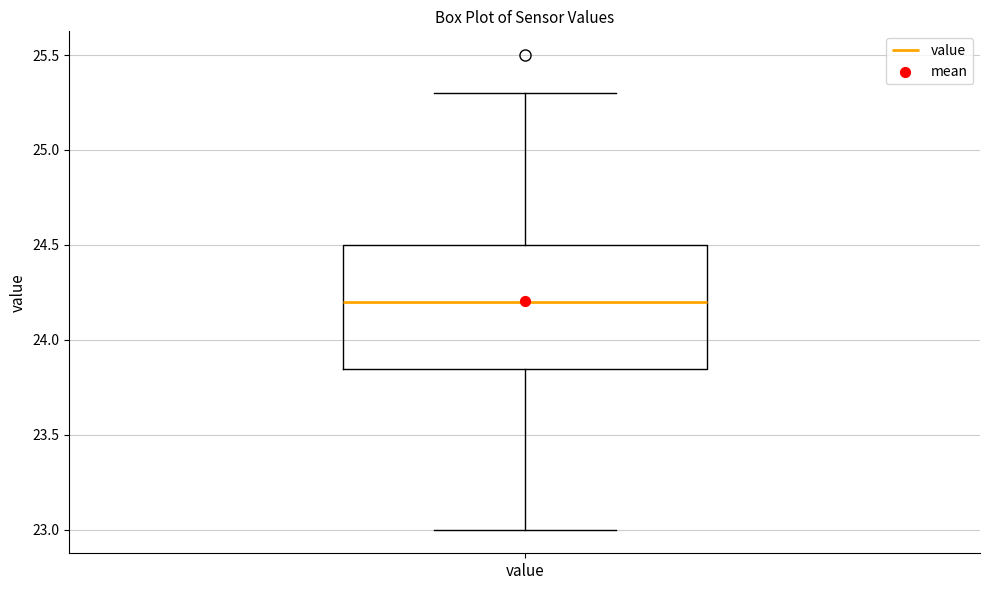

Transcribe this box plot: give where the median line is, the range the box spans, and where the two whiskers end, as read against the y-axis. The values are not printed on the chart, so give them approximately, as read against the axis.

median 24.20, box 23.85 to 24.50, whiskers 23.00 to 25.30